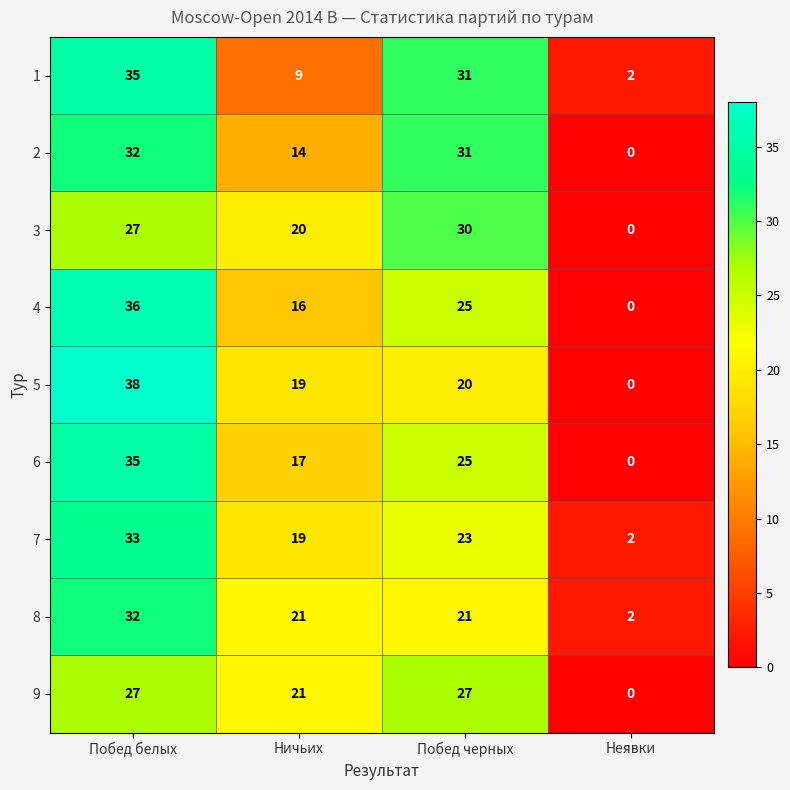

At which category is the sum across all series the highest?

Побед белых